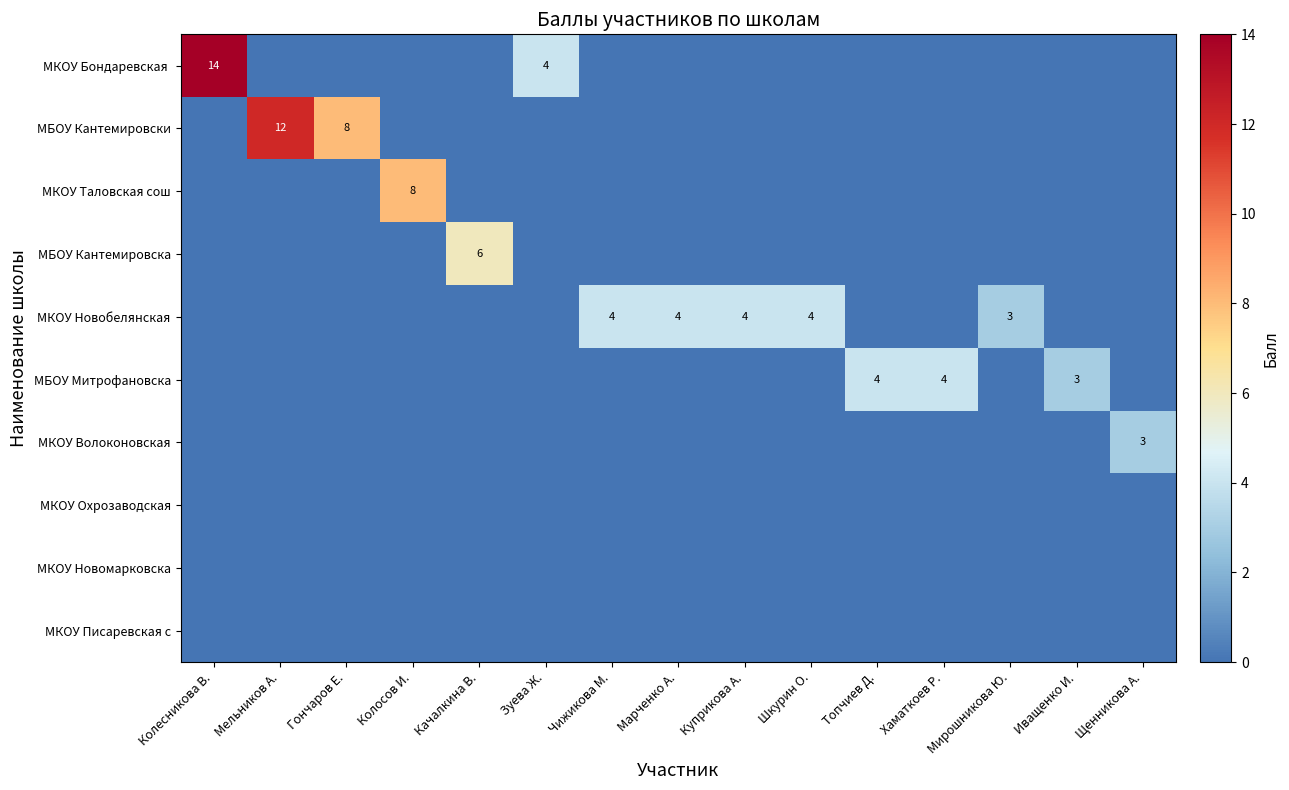

Rank the series at Колосов И. from highest to lowest value.

МКОУ Таловская сош, МКОУ Бондаревская, МБОУ Кантемировски, МБОУ Кантемировска, МКОУ Новобелянская, МБОУ Митрофановска, МКОУ Волоконовская, МКОУ Охрозаводская, МКОУ Новомарковска, МКОУ Писаревская с